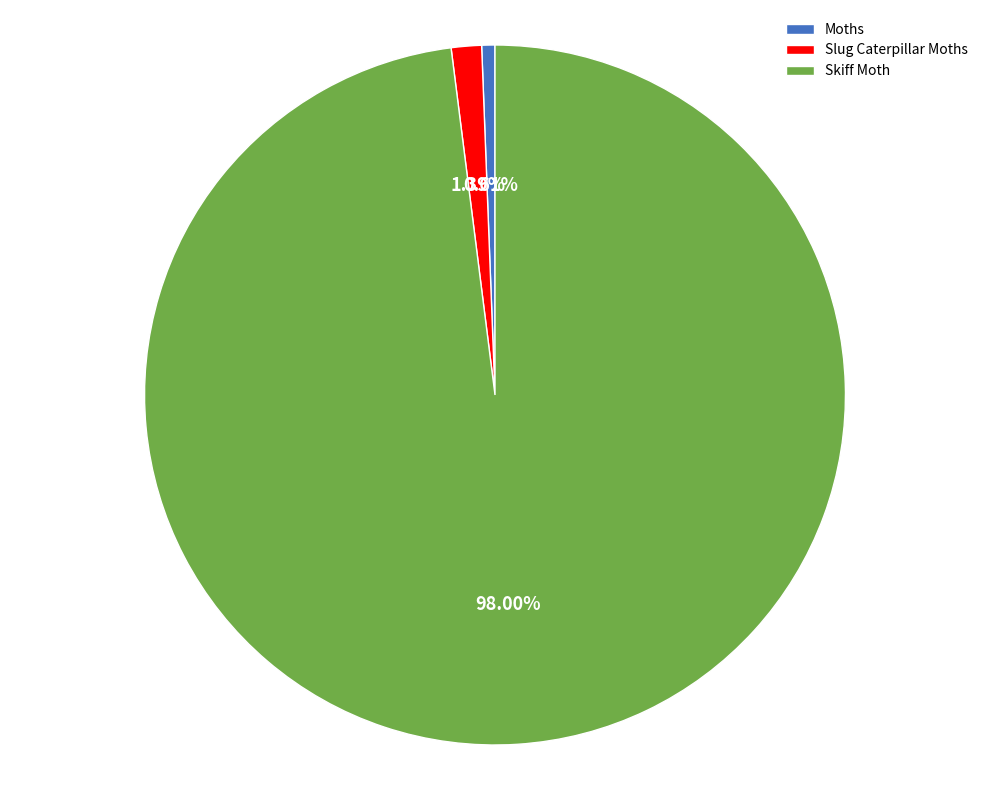

To the nearest percent, what is the difference between the Skiff Moth and Slug Caterpillar Moths slice percentages?

97%